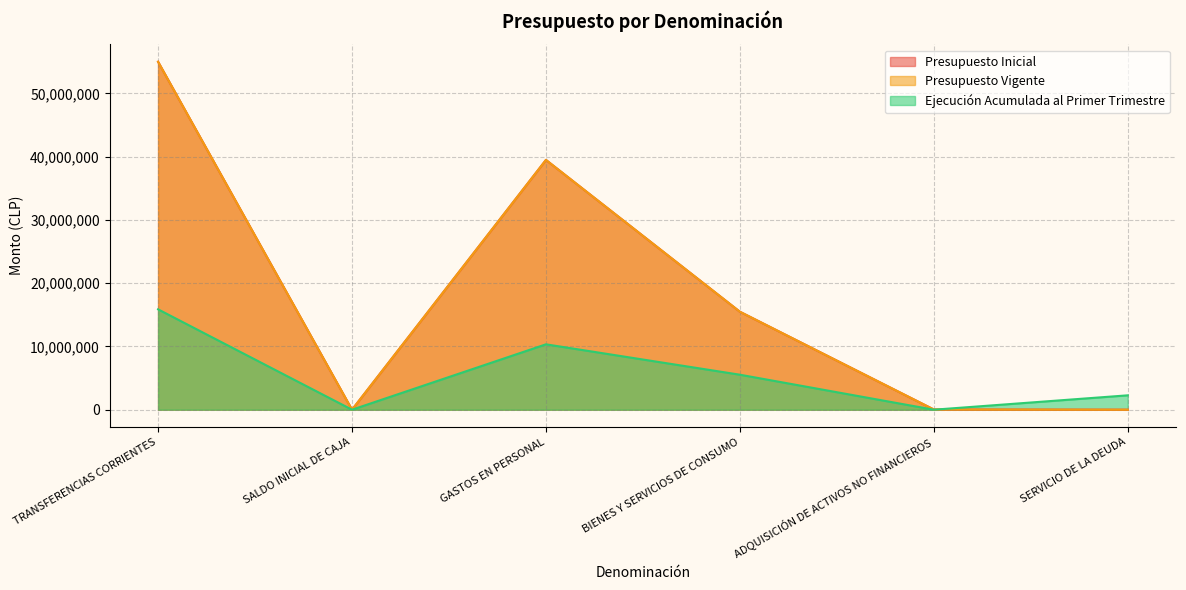

True or false: Presupuesto Inicial has a value of 14664914 at GASTOS EN PERSONAL.

False